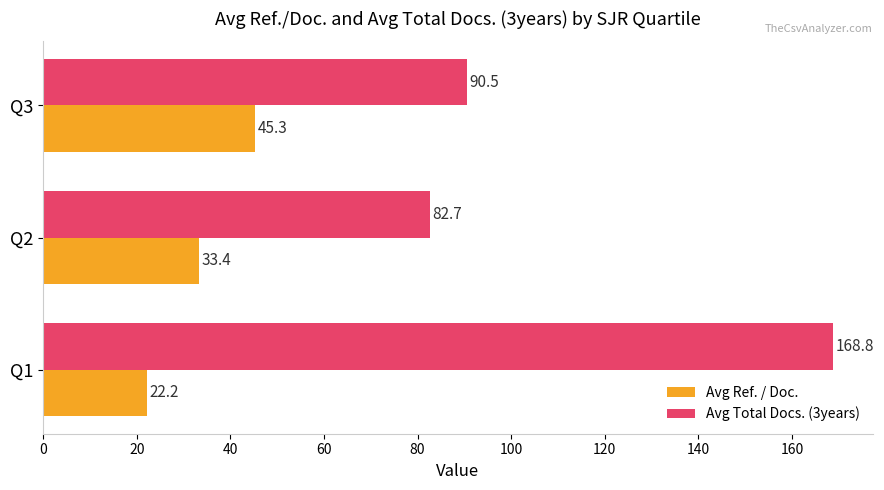

The Avg Ref. / Doc. series shows 12.6 at Q2. True or false?

False